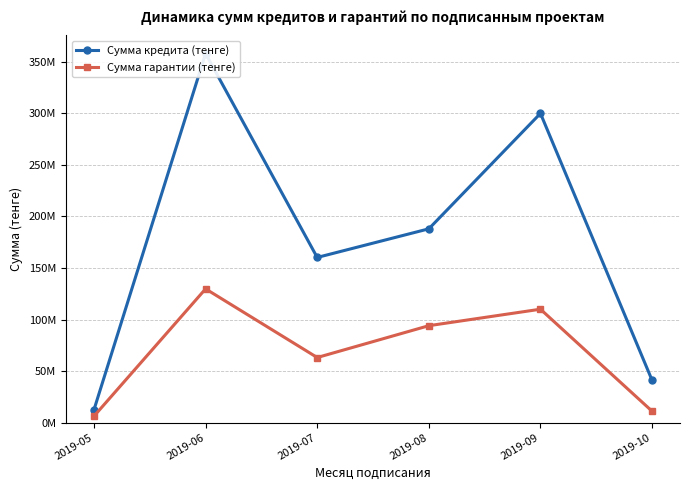

Between 2019-05 and 2019-08, which is larger?

2019-08